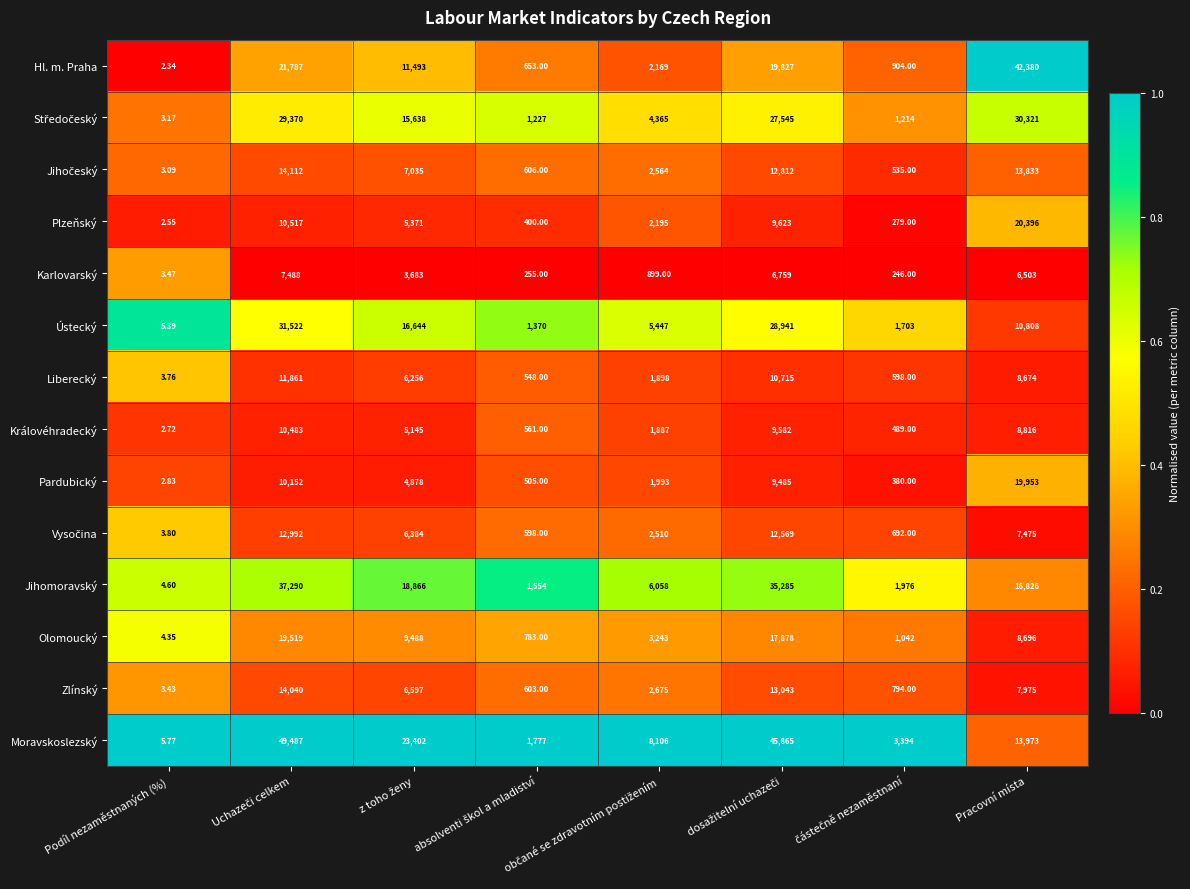

Which series has the widest spread of values?

Moravskoslezský